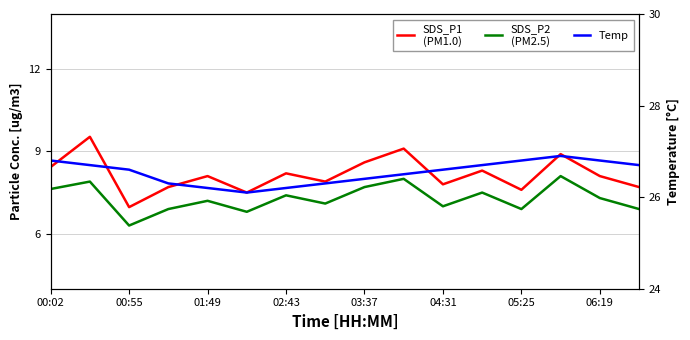

What is the total value across all series at 13?

43.9